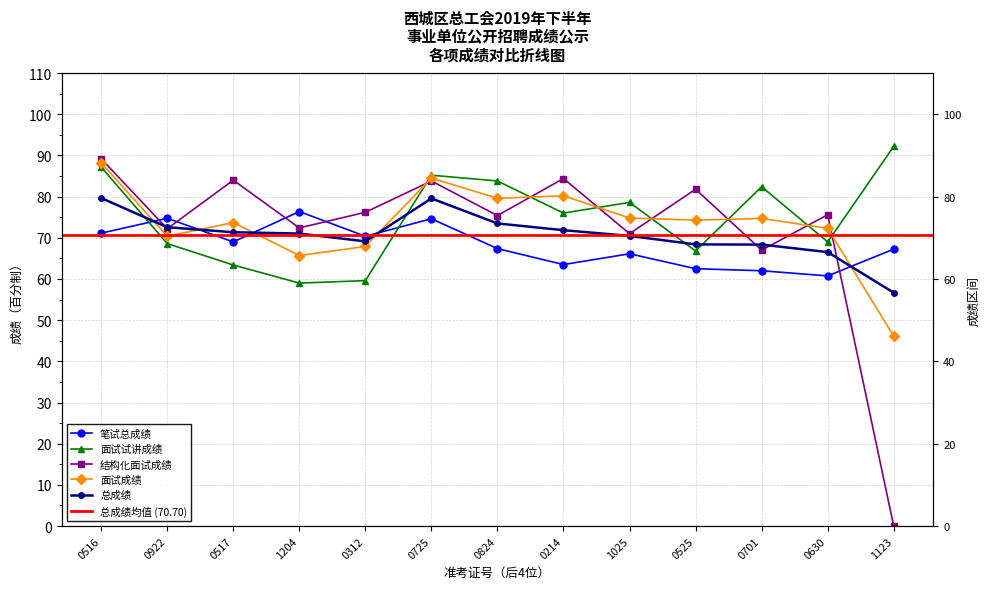

The value of 面试成绩 at 0214 is 80.2. True or false?

True